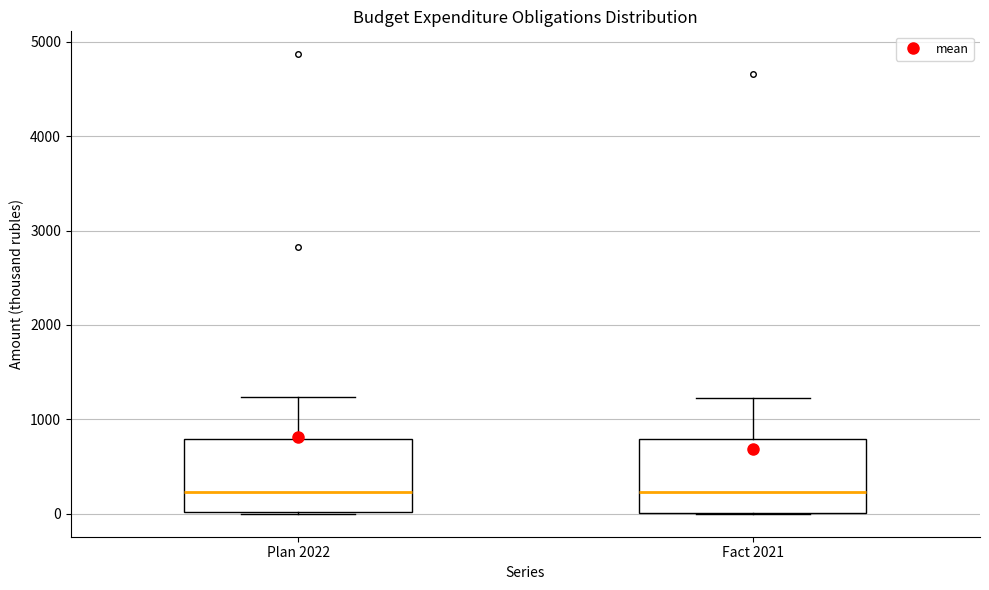

Where does the upper whisker of the box for Plan 2022 end on the y-axis? The values are not printed on the chart, so give them approximately, as read against the axis.

1200